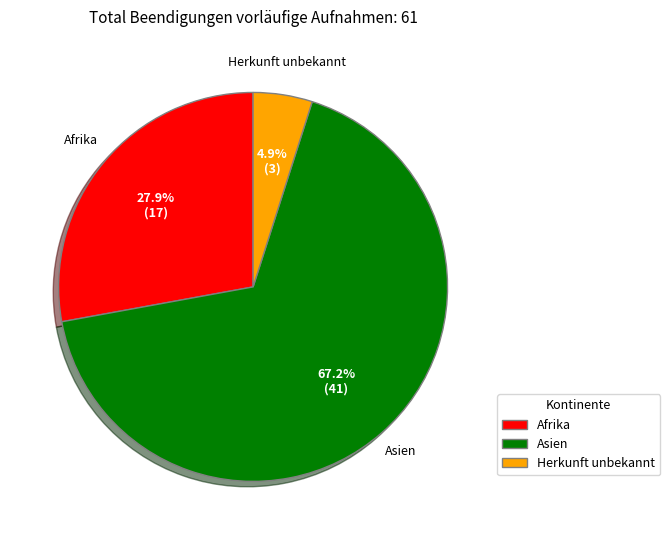

Is there any slice that represents more than half of the pie?

Yes